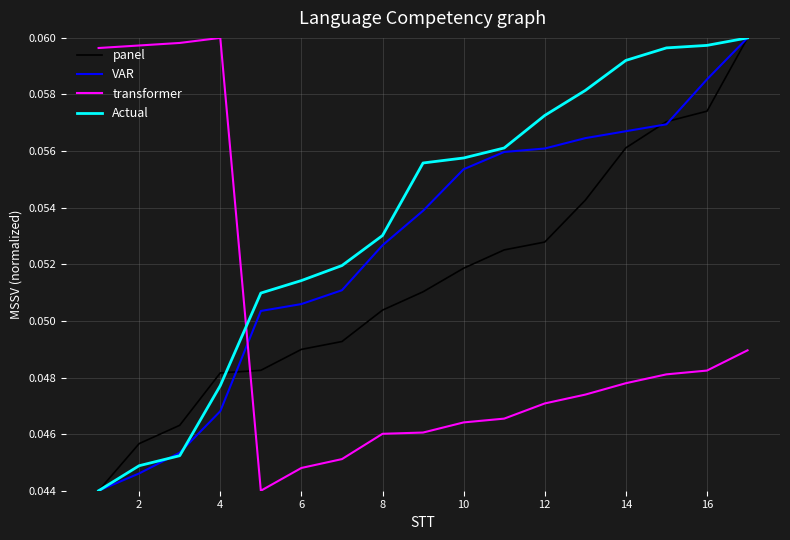

How many lines are shown in the chart?

4